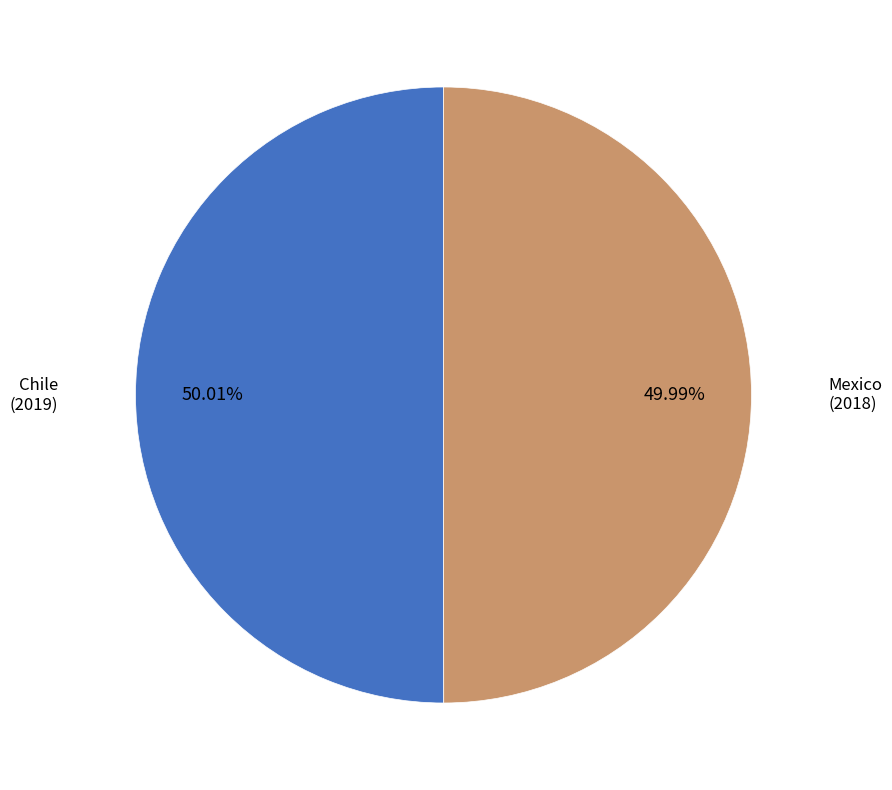

Is there a majority slice in this chart?

Yes